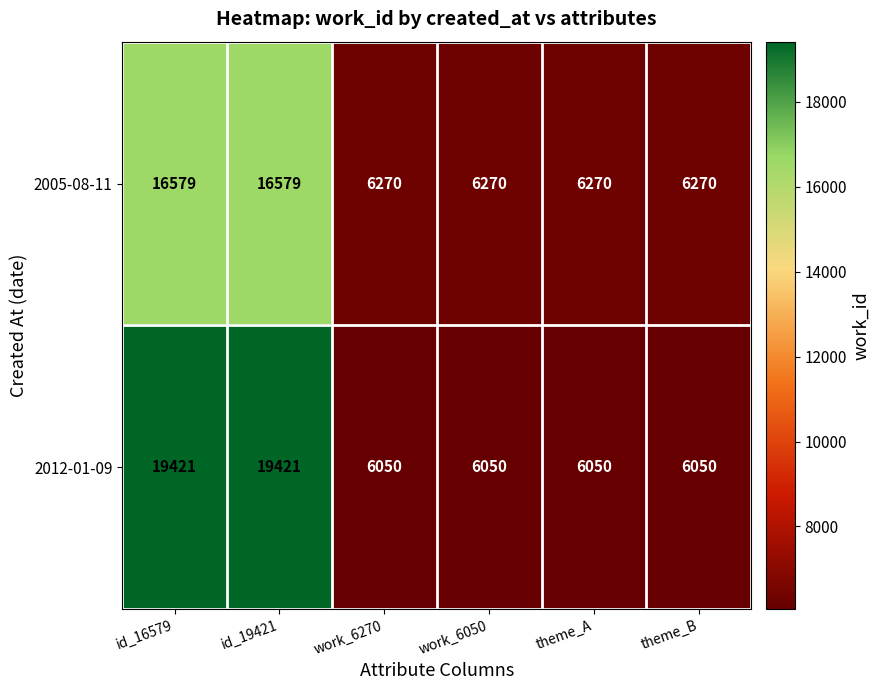

Rank the series at id_19421 from highest to lowest value.

2012-01-09, 2005-08-11